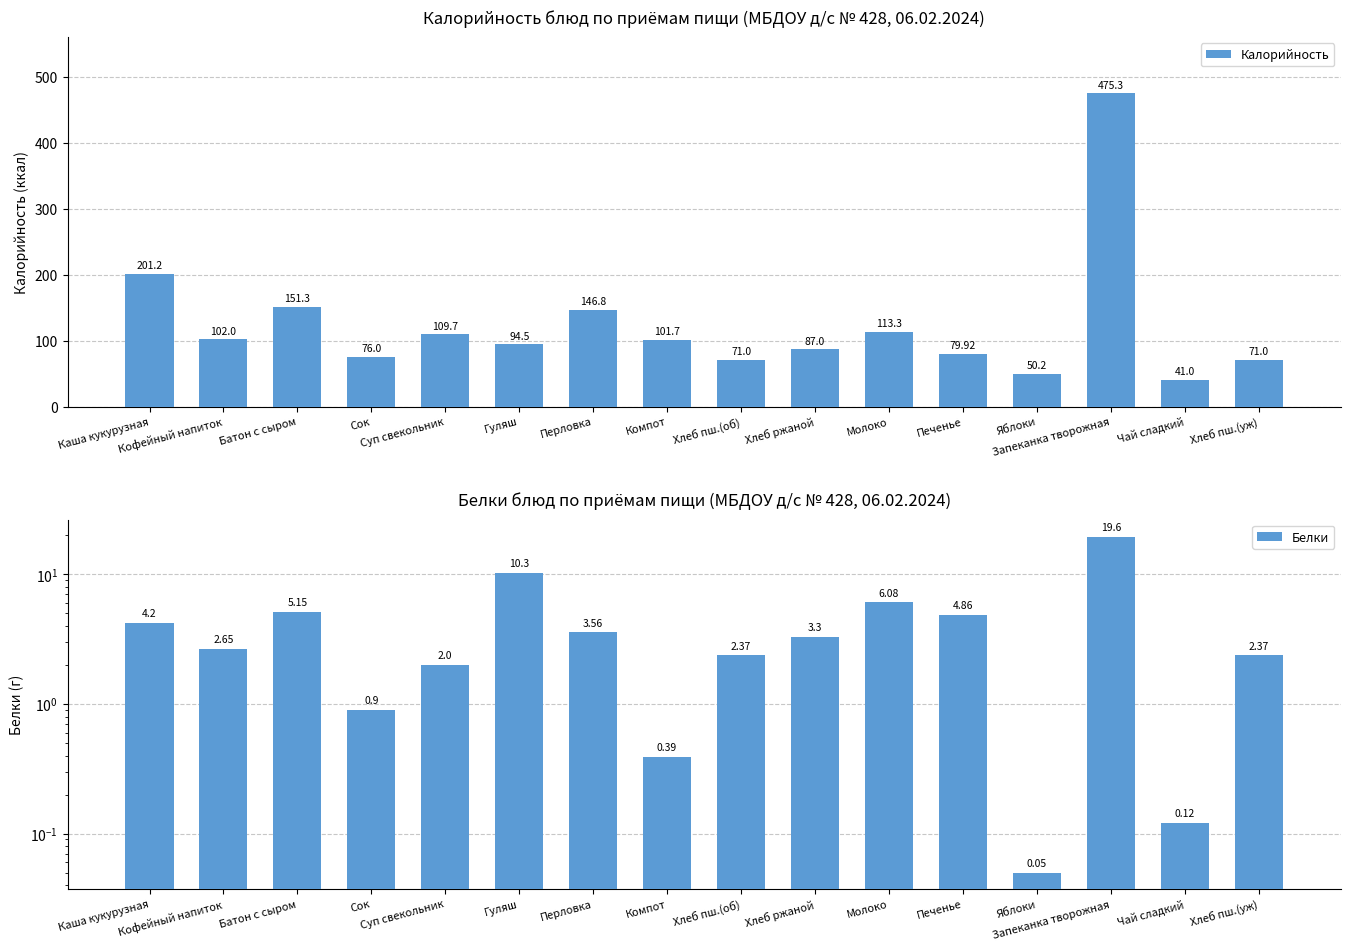

What is the highest value of the Белки series?

19.6